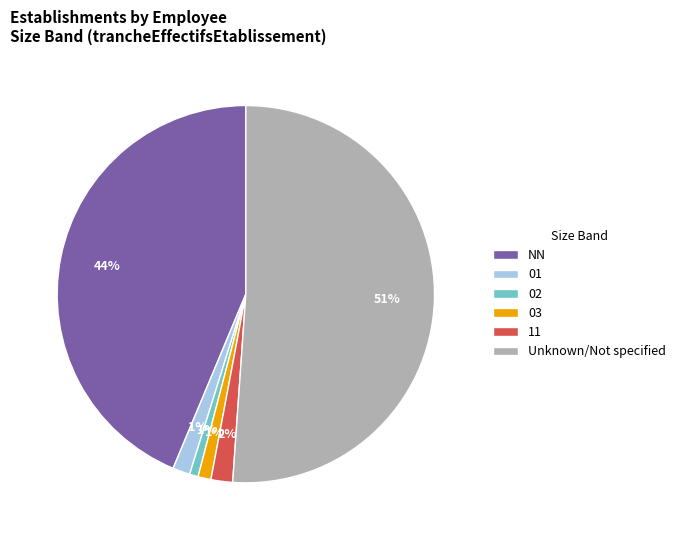

Is it true that 02 is 13% of the pie?

False